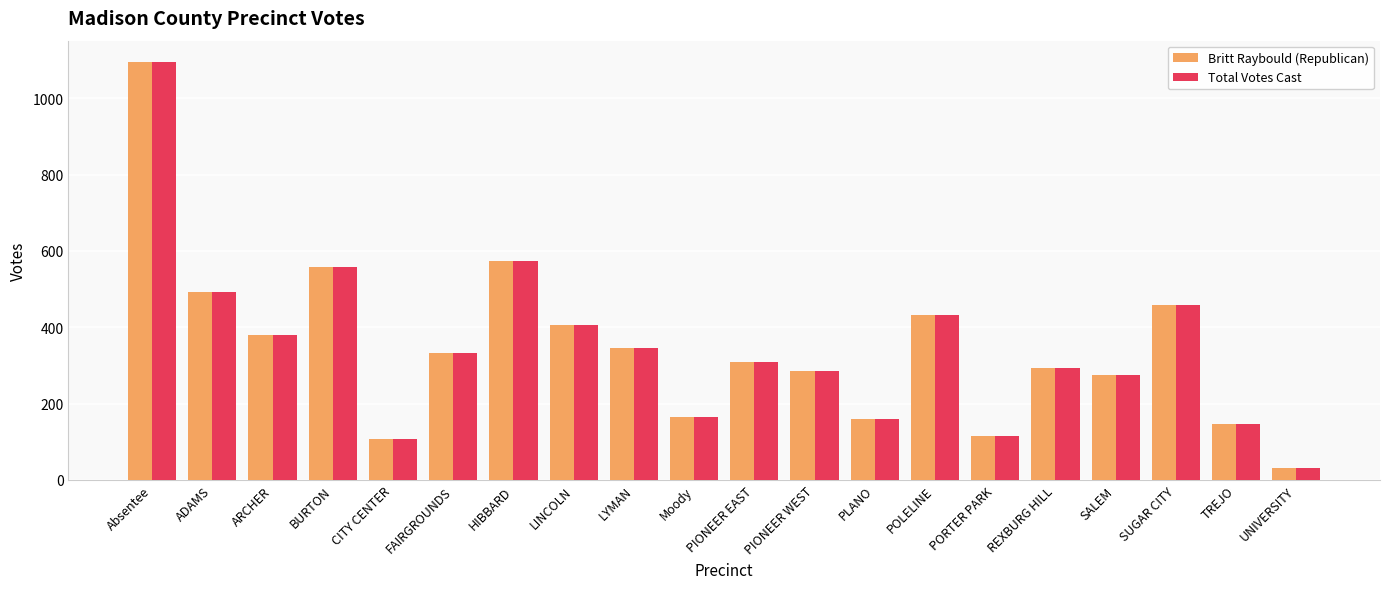

What is the approximate value of Britt Raybould (Republican) at SALEM?

276